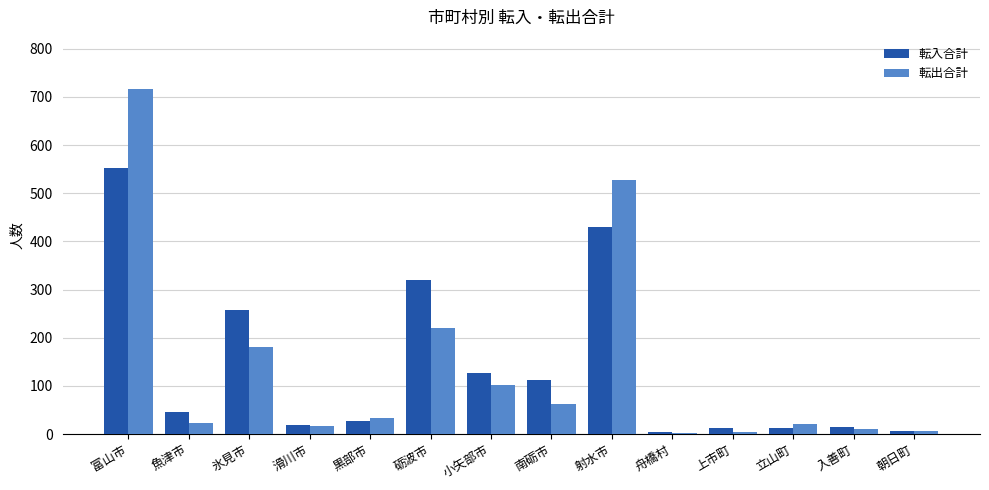

Is the value of 転出合計 at 舟橋村 greater than the value of 転入合計 at 魚津市?

No